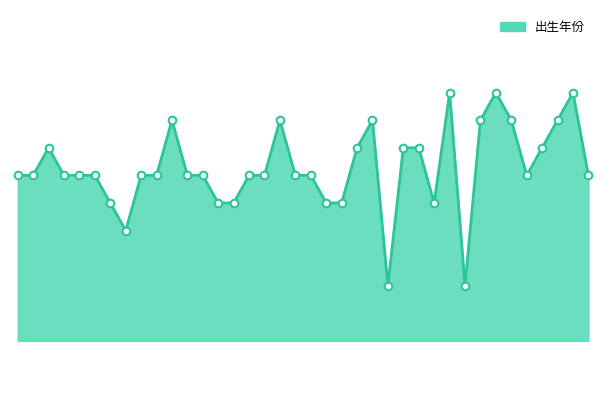

Is this an area chart (filled region under the line)?

Yes